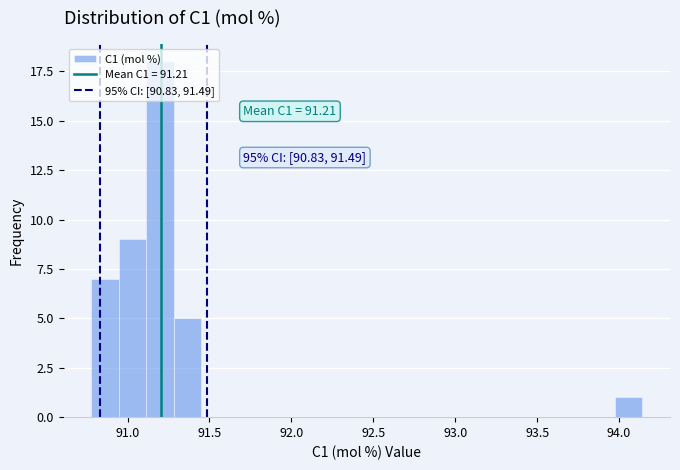

Around what value on the x-axis is the tallest bar? Give the approximate position of its centre, as read against the axis.

91.20